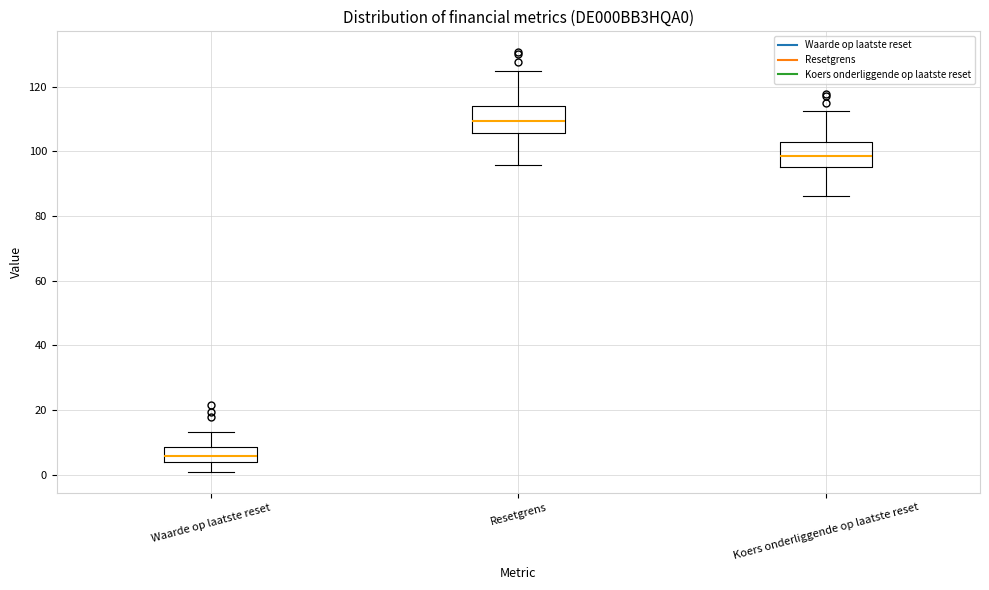

Where is the upper edge of the box for Koers onderliggende op laatste reset on the y-axis? The values are not printed on the chart, so give them approximately, as read against the axis.

102